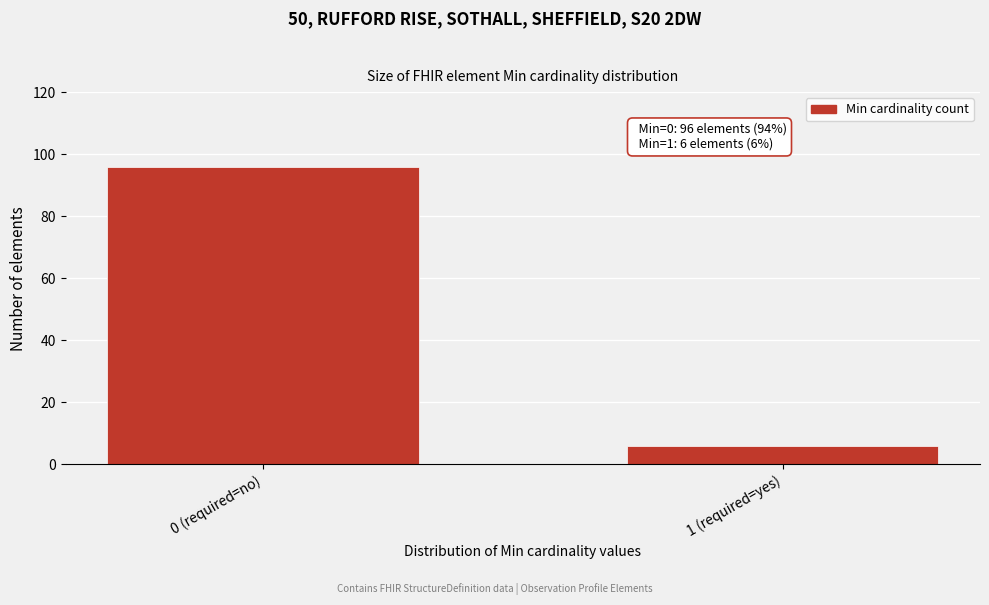

Reading left to right, what are all the values shown in this chart?

0 (required=no)=96	1 (required=yes)=6